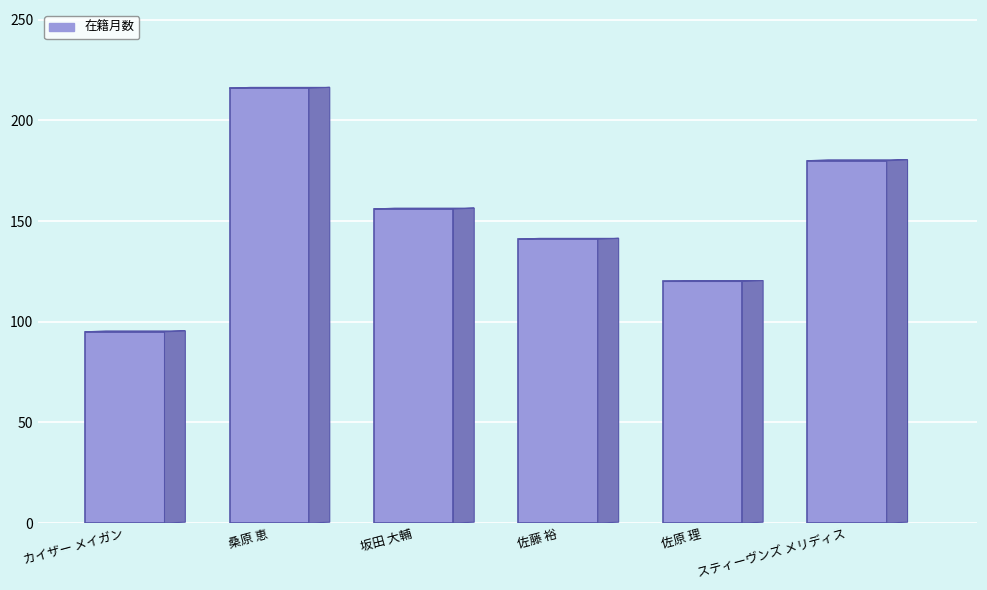

Count the number of data series in this chart.

1